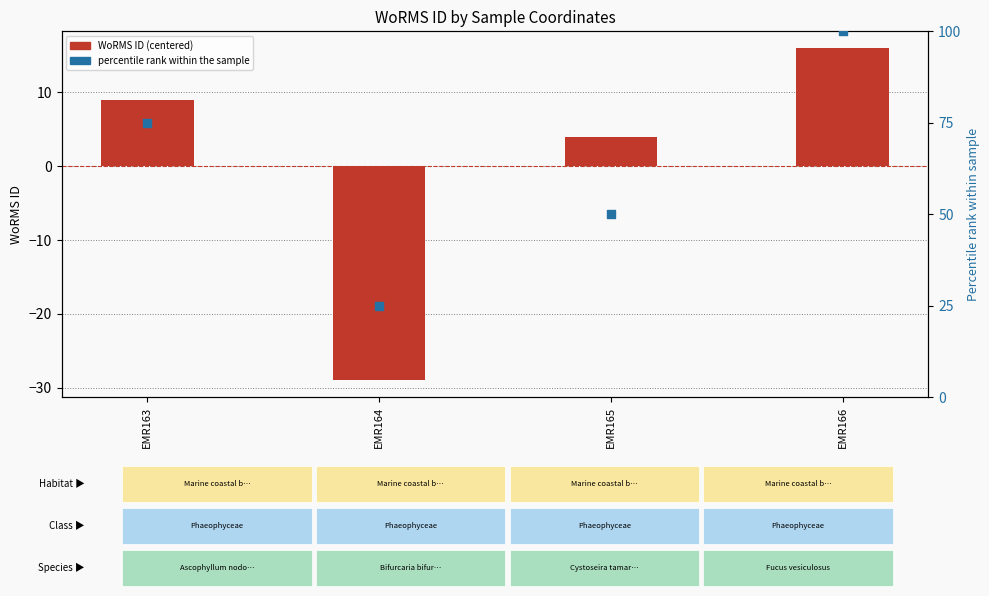

Which series contains the highest Y value?

percentile rank within the sample